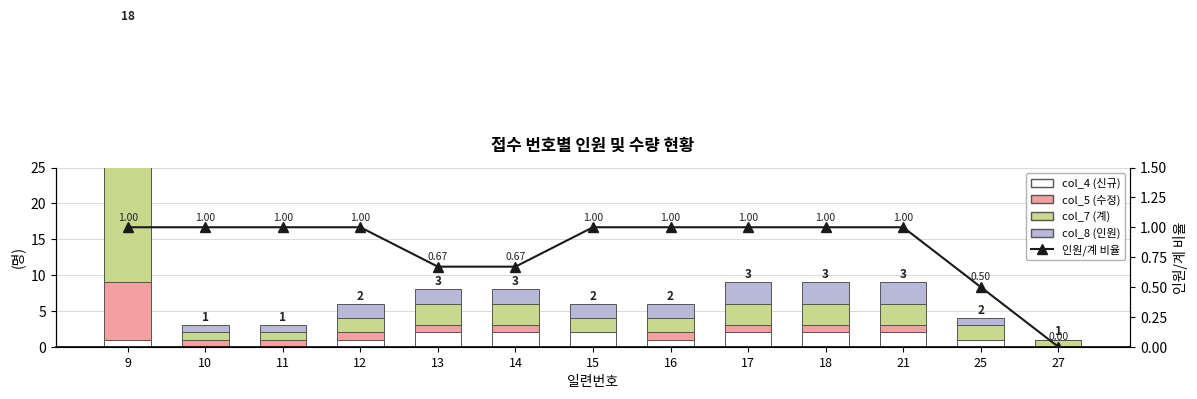

How many positive values does the col_8 (인원) series have?

12